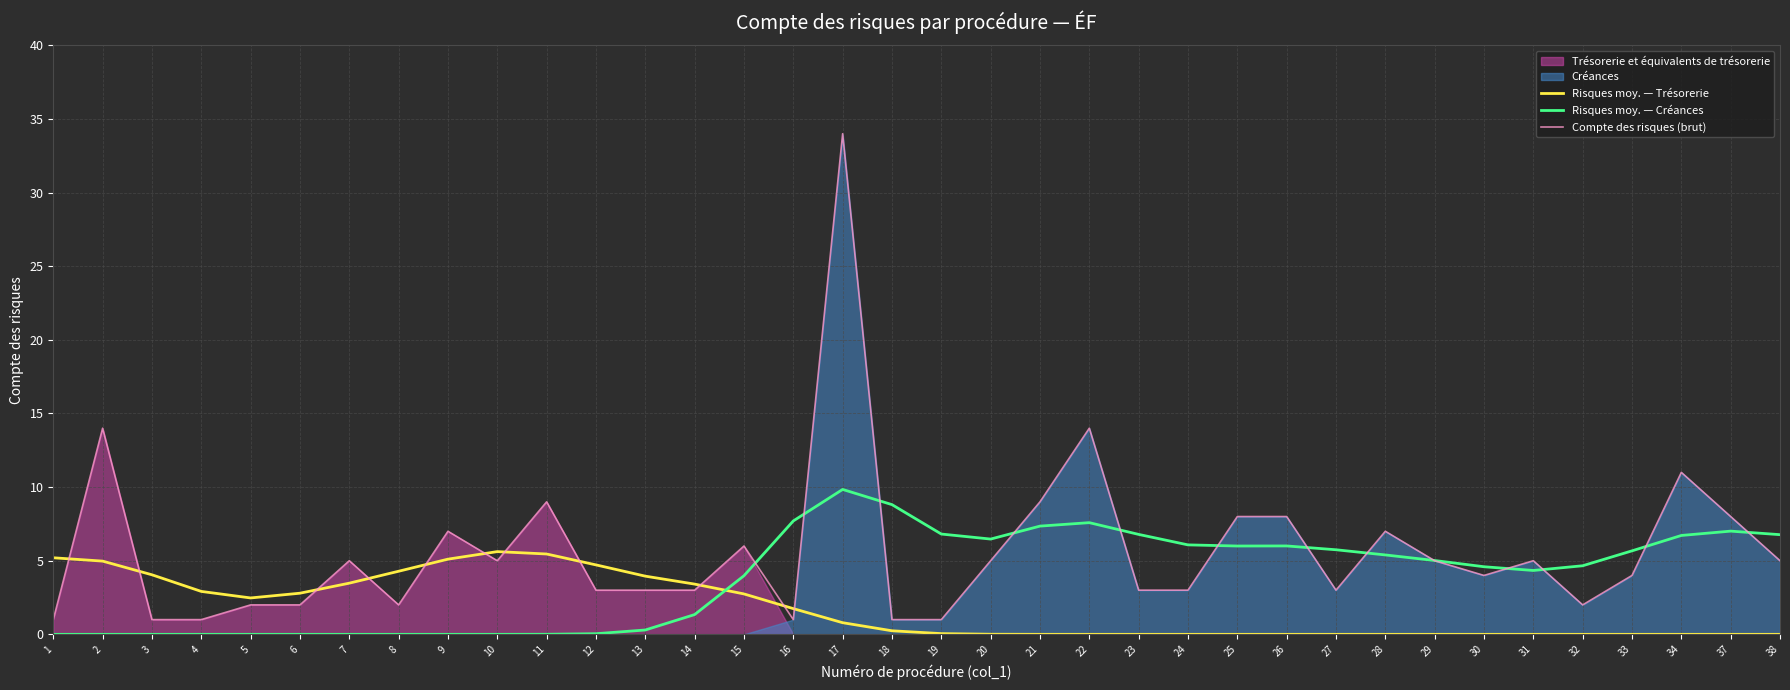

What is the approximate value of Compte des risques (brut) at 5?

2.0